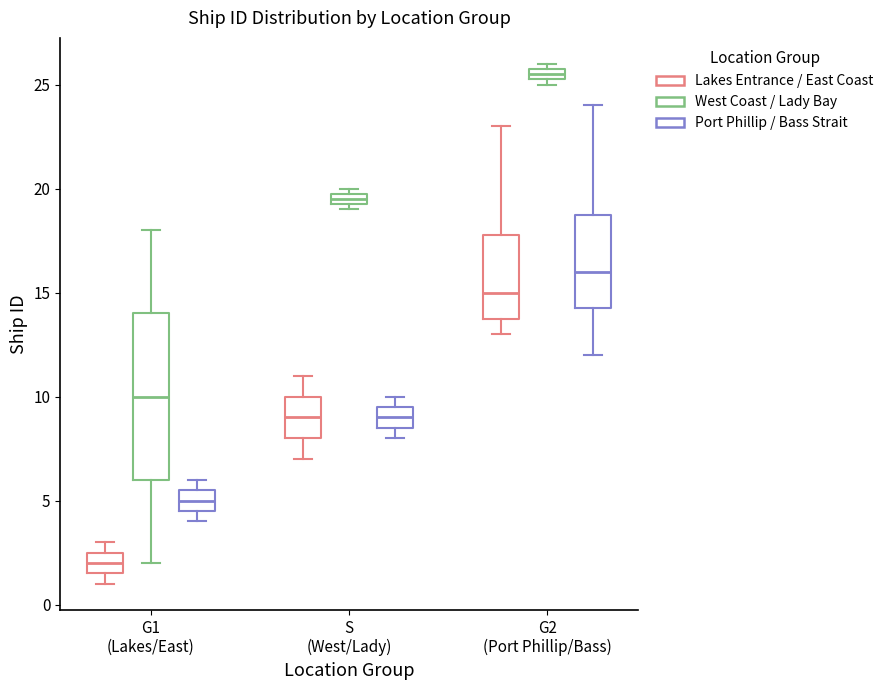

Where is the lower edge of the box for G2 (Port Phillip/Bass) (Port Phillip / Bass Strait) on the y-axis? The values are not printed on the chart, so give them approximately, as read against the axis.

14.5